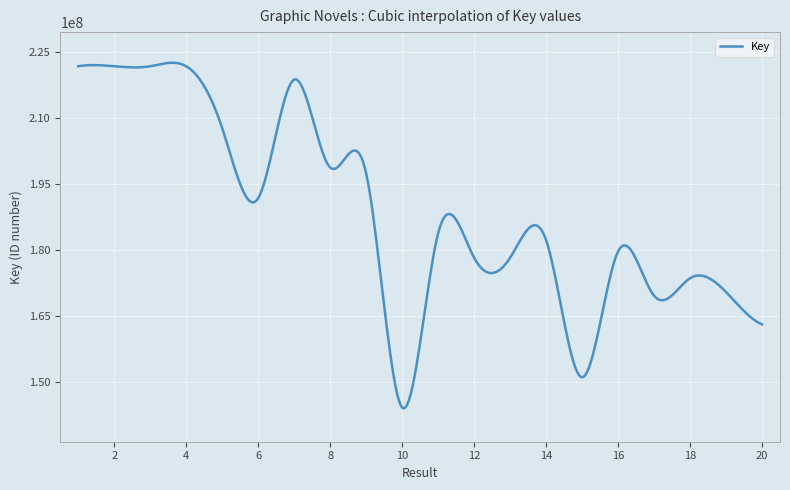

What is the difference between the maximum and minimum values?

78638425.8